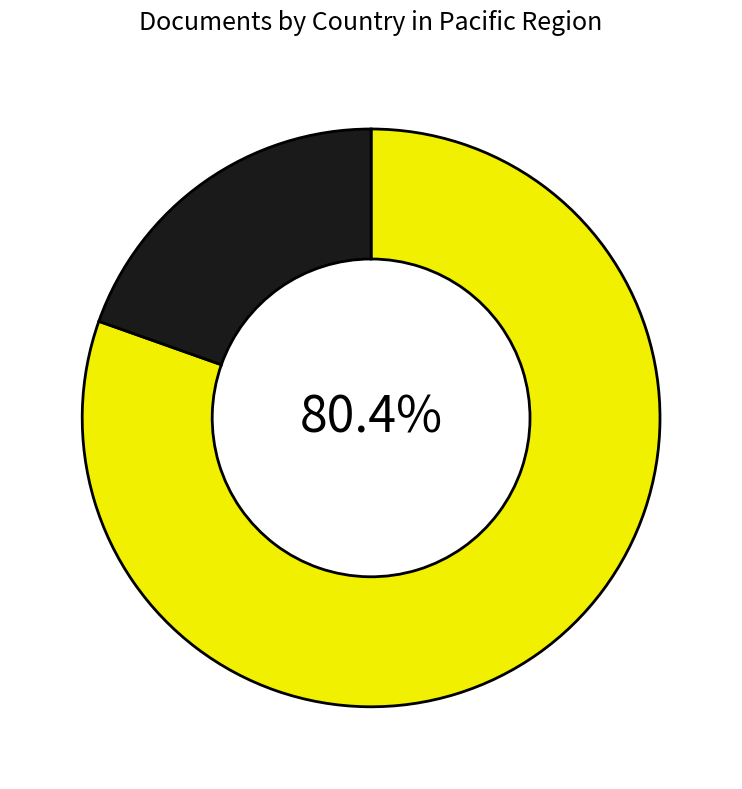

Does any single category account for the majority?

Yes